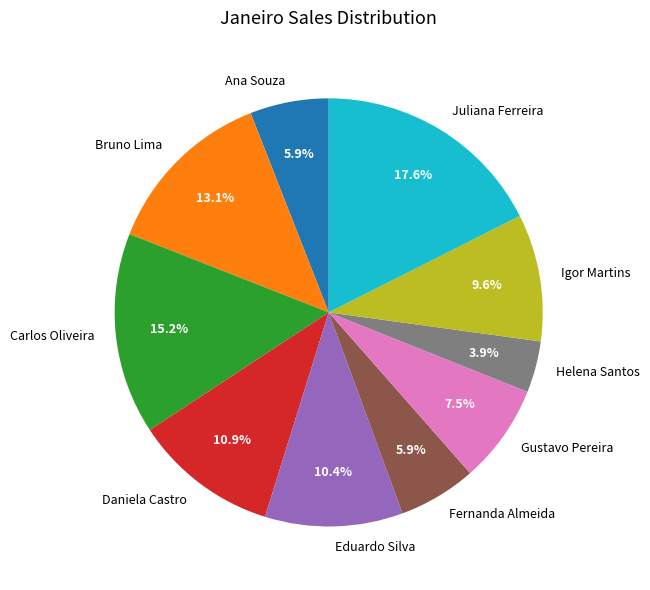

To the nearest percent, what is the average slice percentage?

10%